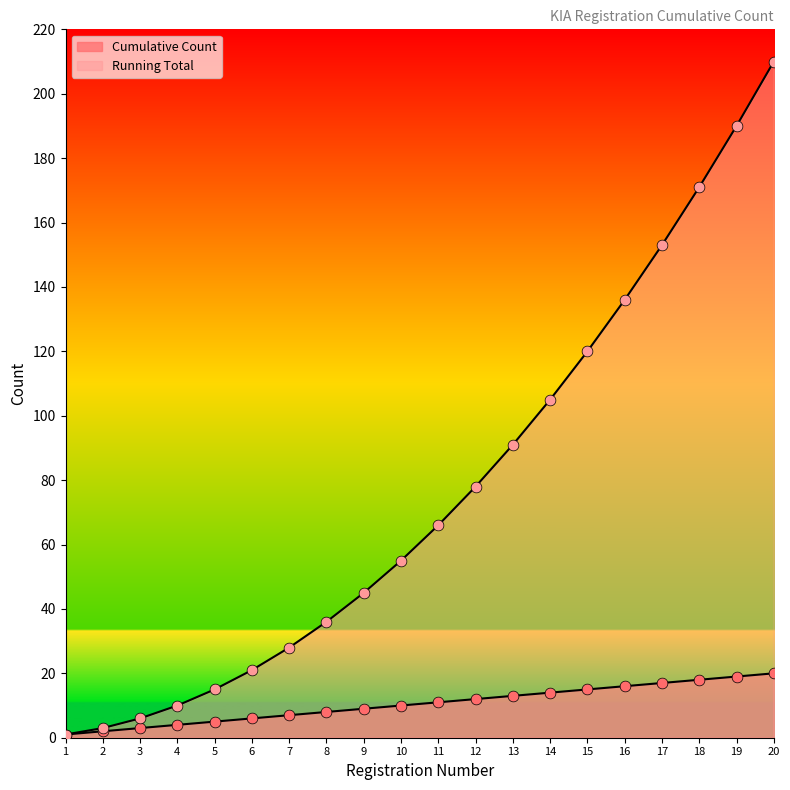

At which category is the sum across all series the highest?

20